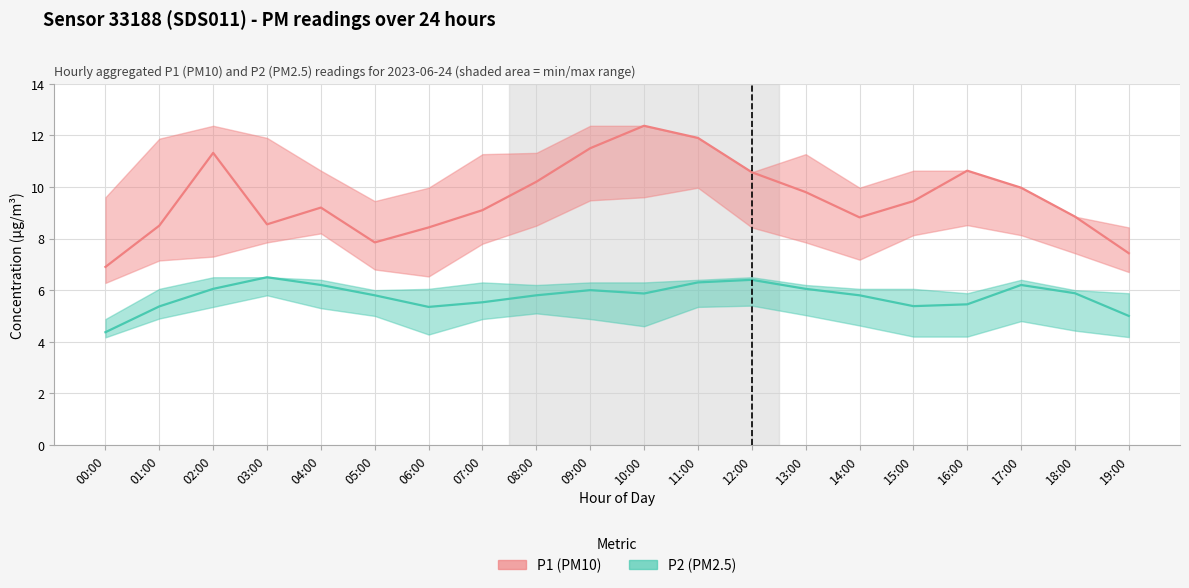

Read the P2 (PM2.5) mean value at 11:00.

6.3